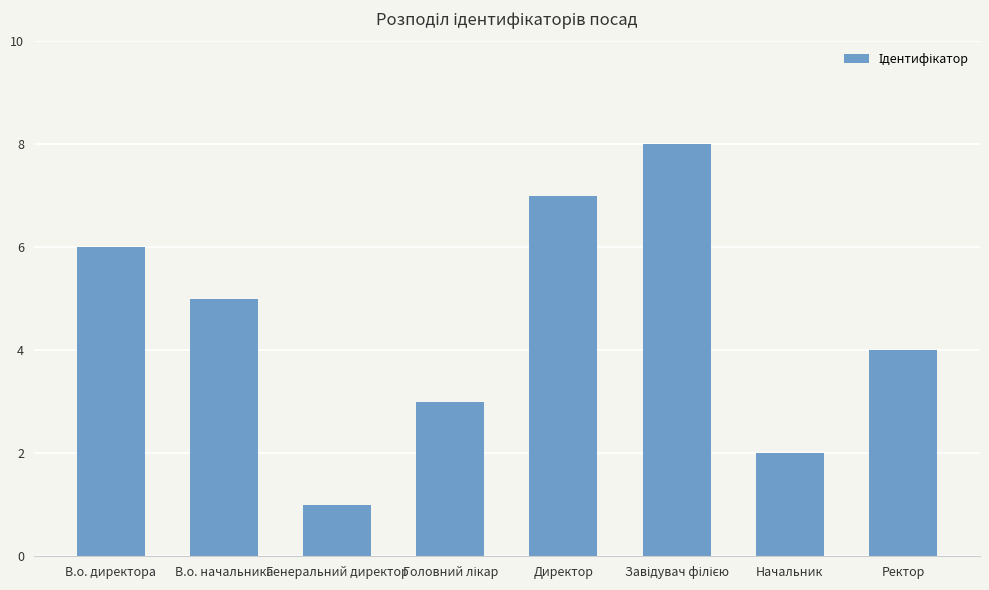

The value at В.о. директора is 8. True or false?

False